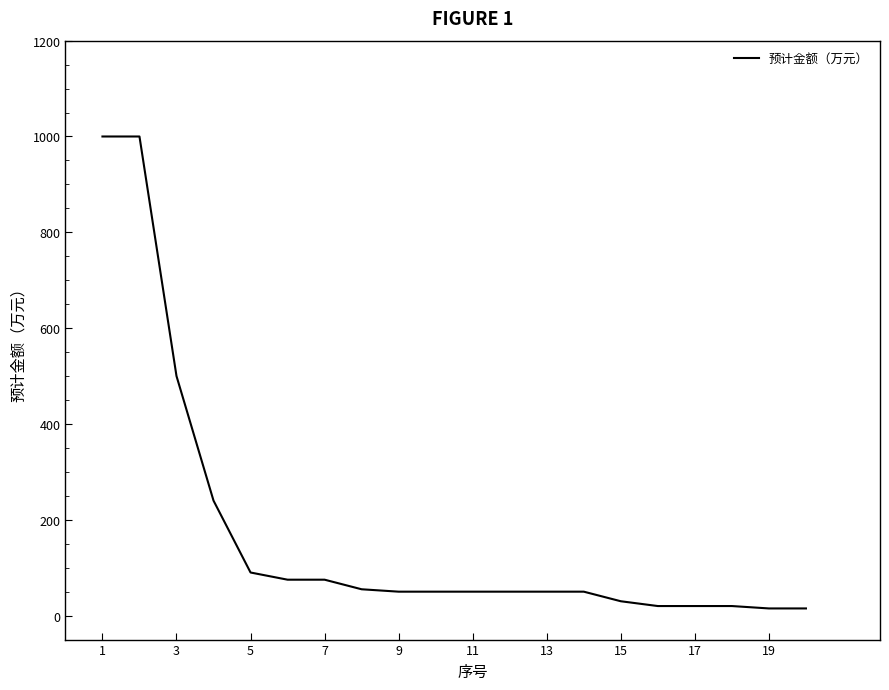

How many values are below 50?

6